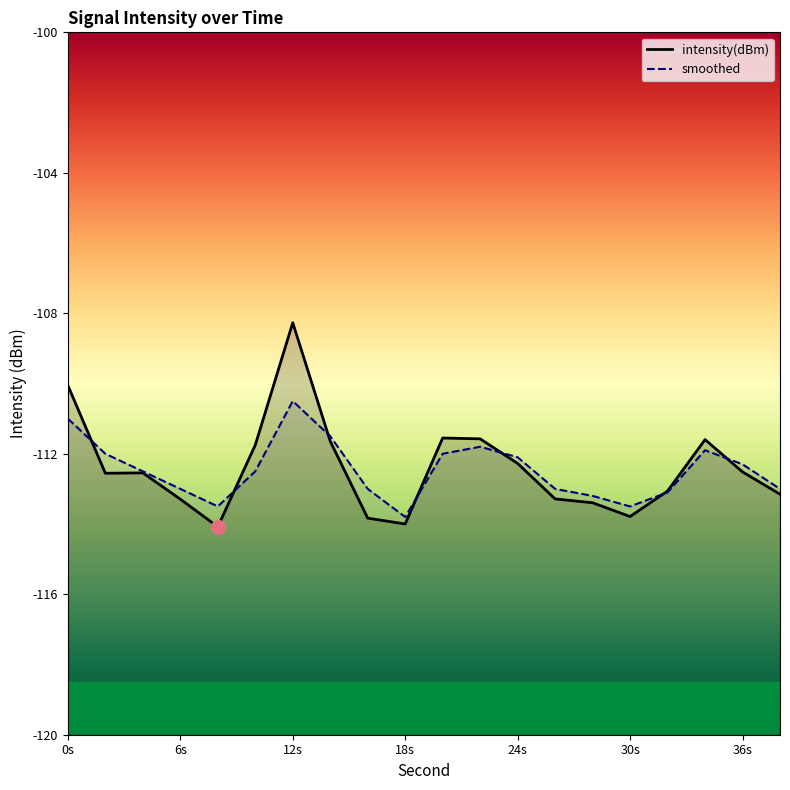

Reading right to left, transcribe all the data shown in this chart.

intensity(dBm): -113.2	-112.5	-111.6	-113.1	-113.8	-113.4	-113.3	-112.3	-111.6	-111.6	-114.0	-113.8	-111.6	-108.3	-111.8	-114.1	-113.3	-112.5	-112.6	-110.1
smoothed: -113.0	-112.3	-111.9	-113.1	-113.5	-113.2	-113.0	-112.1	-111.8	-112.0	-113.8	-113.0	-111.5	-110.5	-112.5	-113.5	-113.0	-112.5	-112.0	-111.0